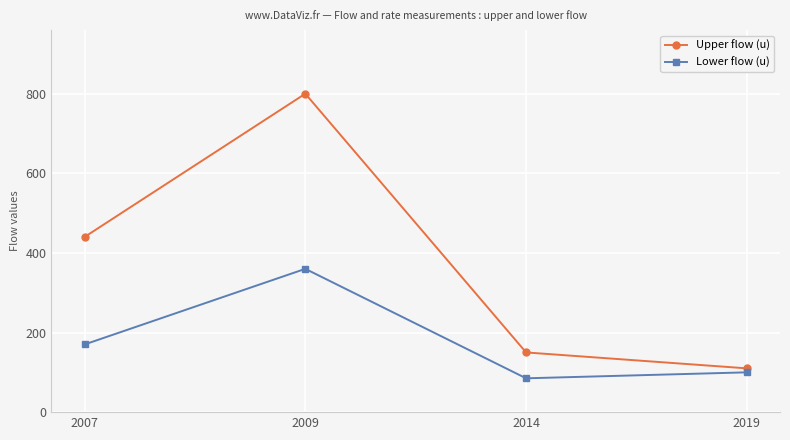

Is it true that Lower flow (u) equals 170 at 2007?

True